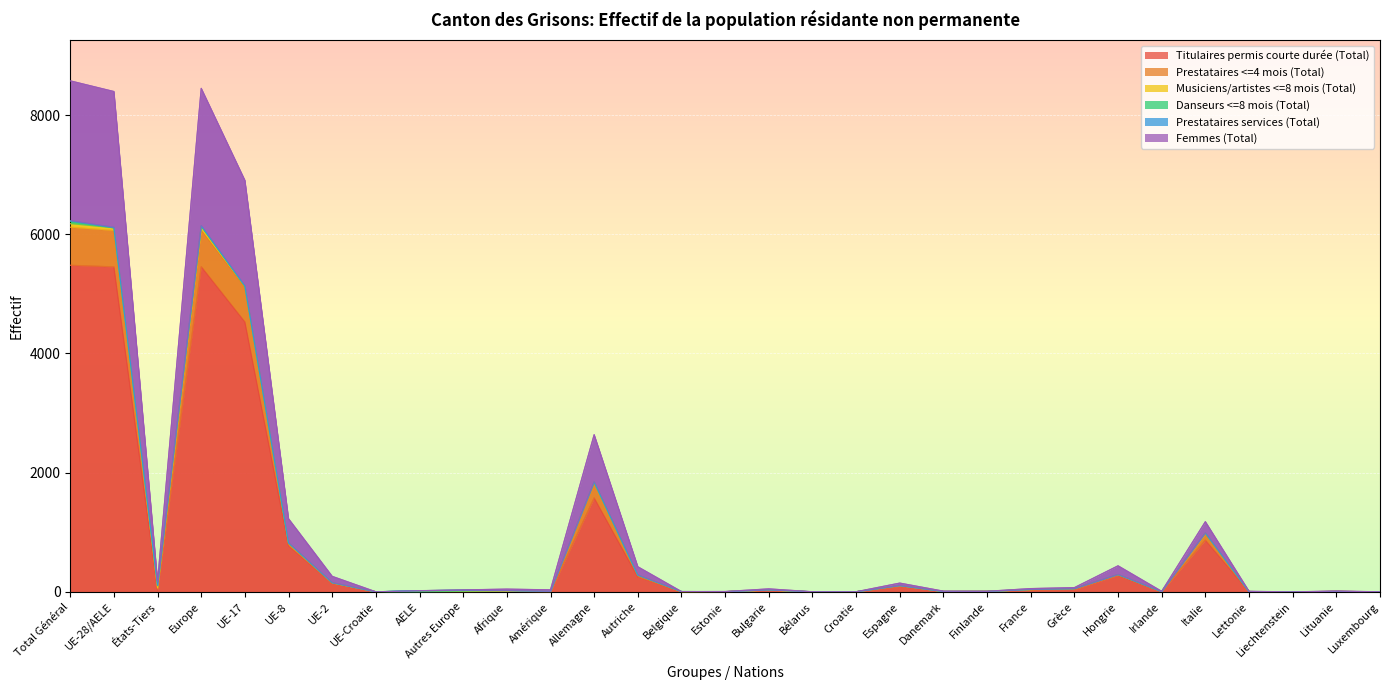

How many interior local peaks does the Prestataires services (Total) series have?

8